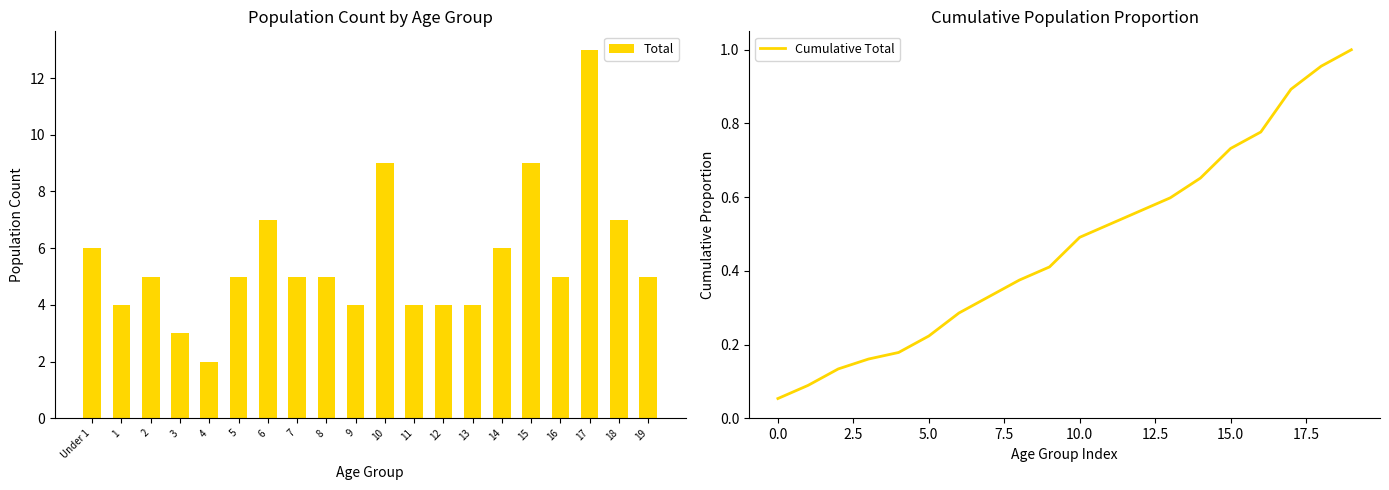

Rank the series at 9 from highest to lowest value.

Total, Cumulative Total